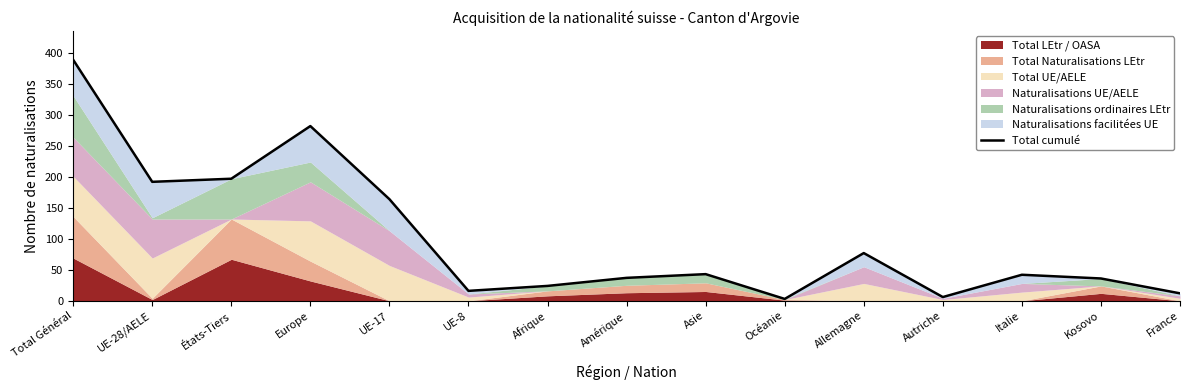

At which category does the chart reach its minimum across all series?

Océanie